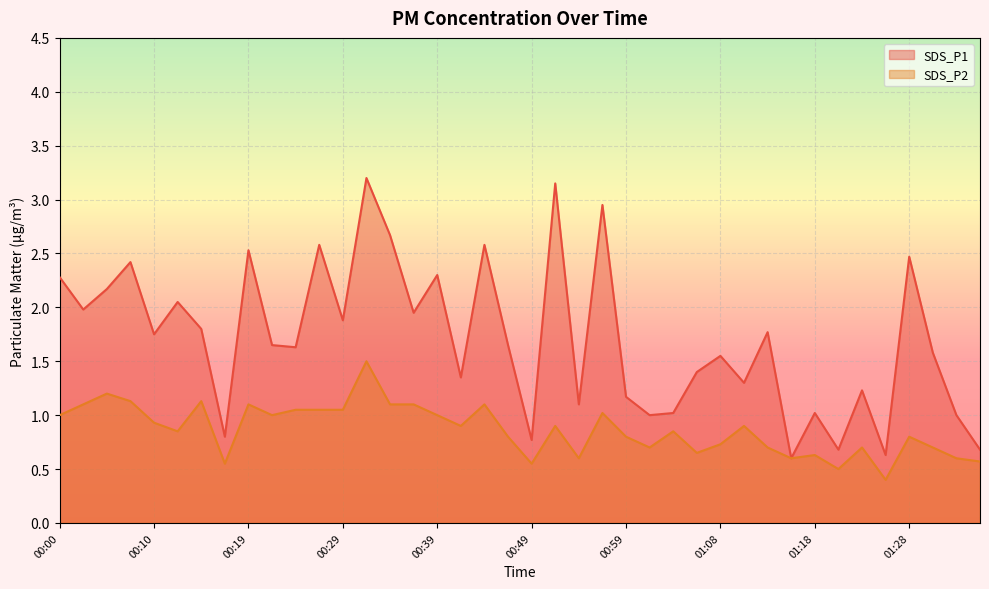

What is the smallest value displayed?

0.4